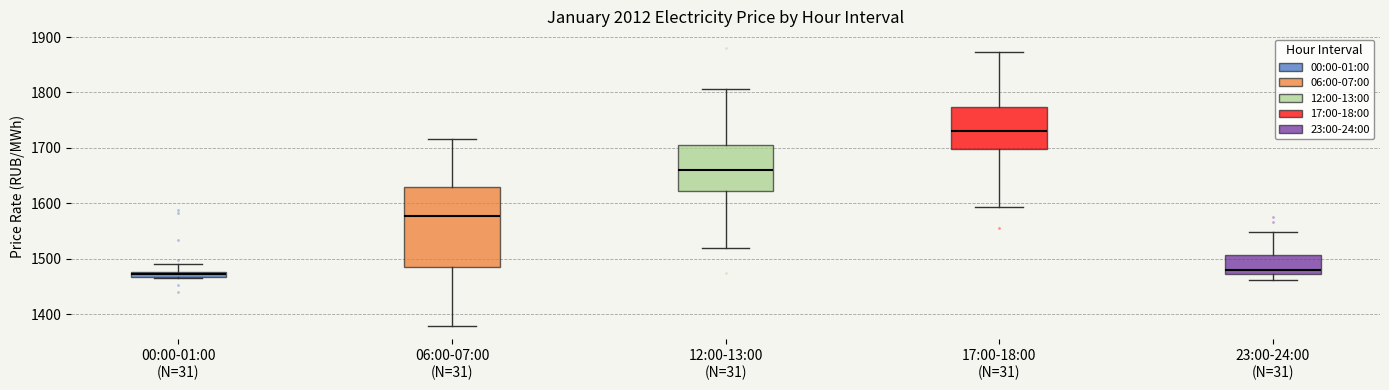

Where does the lower whisker of the box for 23:00-24:00 (N=31) end on the y-axis? The values are not printed on the chart, so give them approximately, as read against the axis.

1460